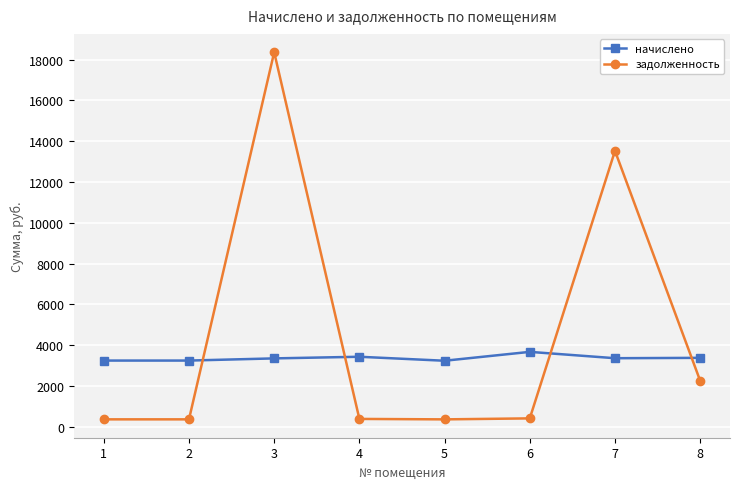

At how many categories does at least one series exceed 16269?

1